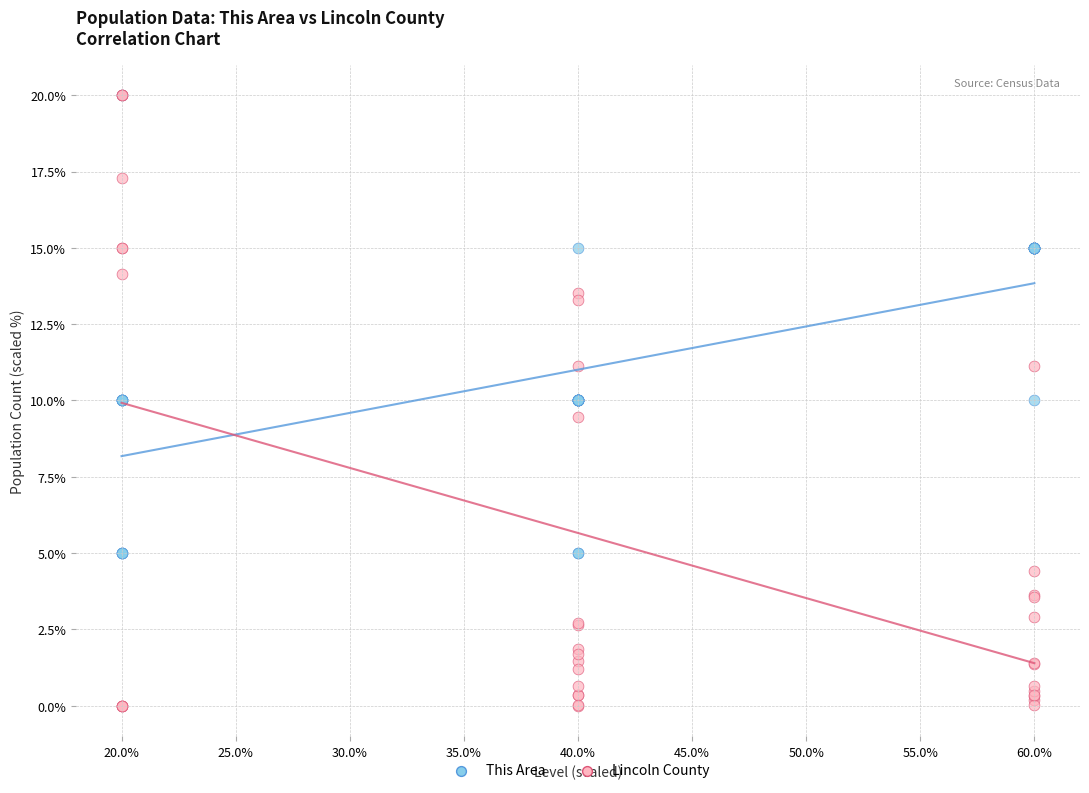

Which series reaches the minimum Y coordinate?

Lincoln County